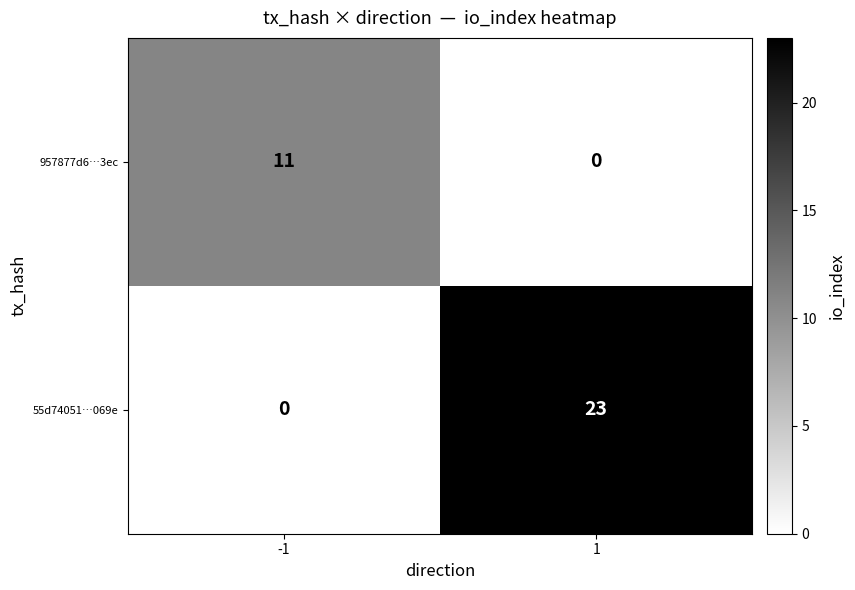

Reading left to right, what are all the values shown in this chart?

957877d6…3ec: -1=11	1=0
55d74051…069e: -1=0	1=23